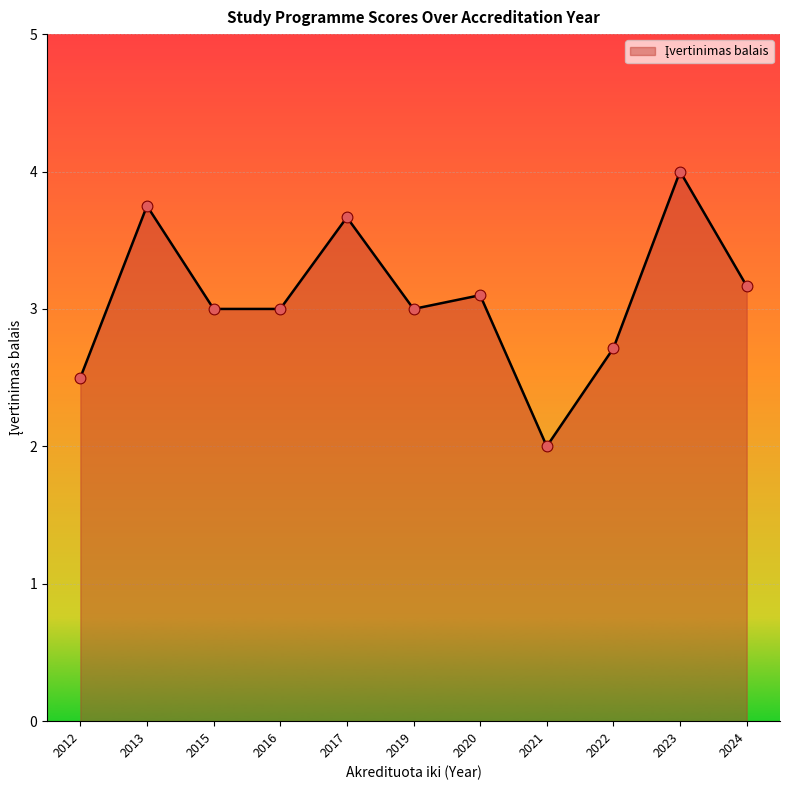

Approximately how many times larger is the value at 2020 compared to 2024?

1.0